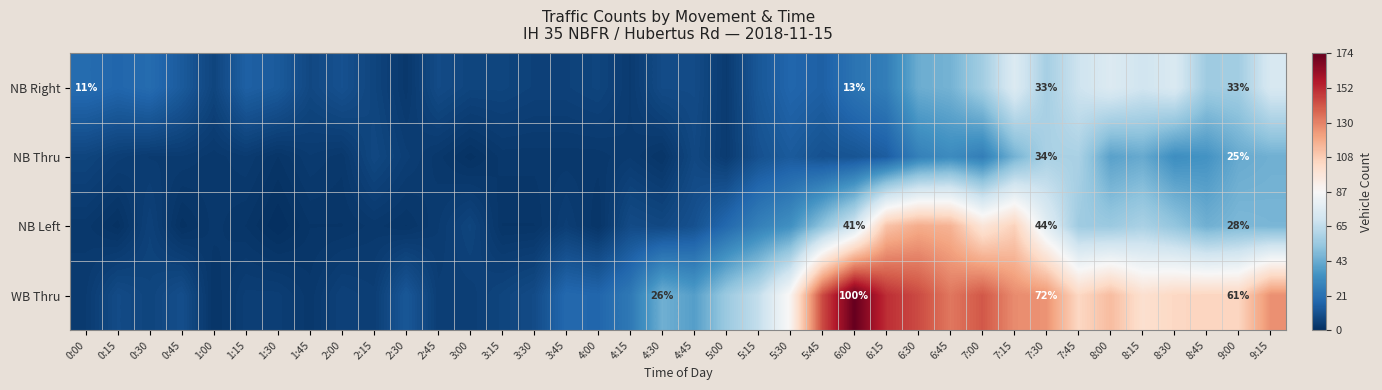

True or false: NB Left has a value of 119 at 6:30.

True